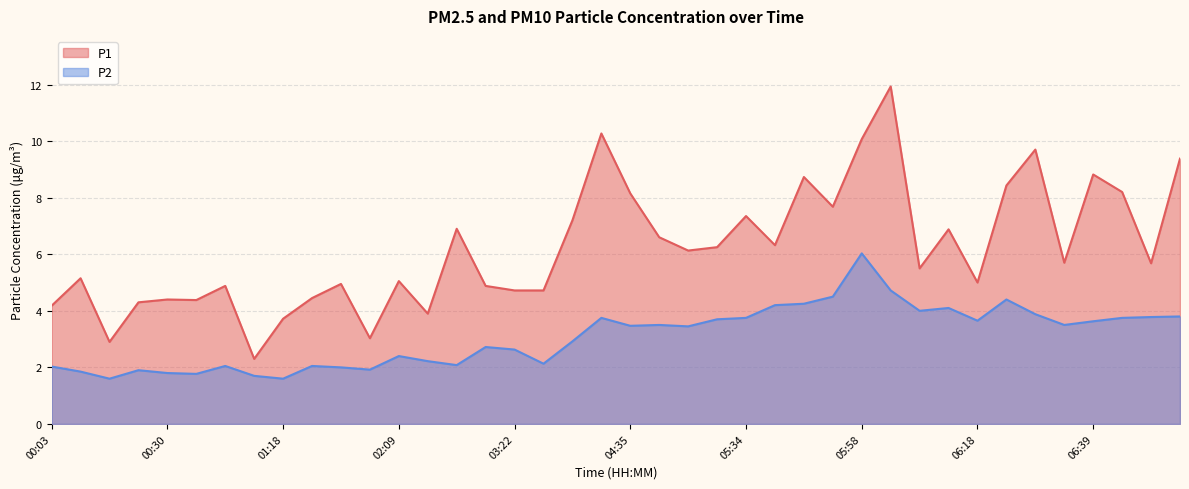

Reading left to right, list all the values displayed in this chart.

P1: 00:03=4.2	00:12=5.2	00:14=2.9	00:20=4.3	00:30=4.4	00:36=4.4	00:39=4.9	01:00=2.3	01:18=3.7	01:31=4.5	01:37=5.0	01:53=3.0	02:09=5.0	02:15=3.9	02:28=6.9	03:09=4.9	03:22=4.7	03:35=4.7	04:05=7.2	04:29=10.3	04:35=8.2	05:05=6.6	05:14=6.1	05:20=6.2	05:34=7.3	05:40=6.3	05:49=8.7	05:55=7.7	05:58=10.1	06:04=11.9	06:10=5.5	06:13=6.9	06:18=5.0	06:24=8.4	06:30=9.7	06:33=5.7	06:39=8.8	06:45=8.2	06:54=5.7	07:01=9.4
P2: 00:03=2.0	00:12=1.9	00:14=1.6	00:20=1.9	00:30=1.8	00:36=1.8	00:39=2.0	01:00=1.7	01:18=1.6	01:31=2.0	01:37=2.0	01:53=1.9	02:09=2.4	02:15=2.2	02:28=2.1	03:09=2.7	03:22=2.6	03:35=2.1	04:05=2.9	04:29=3.8	04:35=3.5	05:05=3.5	05:14=3.5	05:20=3.7	05:34=3.8	05:40=4.2	05:49=4.2	05:55=4.5	05:58=6.0	06:04=4.7	06:10=4.0	06:13=4.1	06:18=3.6	06:24=4.4	06:30=3.9	06:33=3.5	06:39=3.6	06:45=3.8	06:54=3.8	07:01=3.8